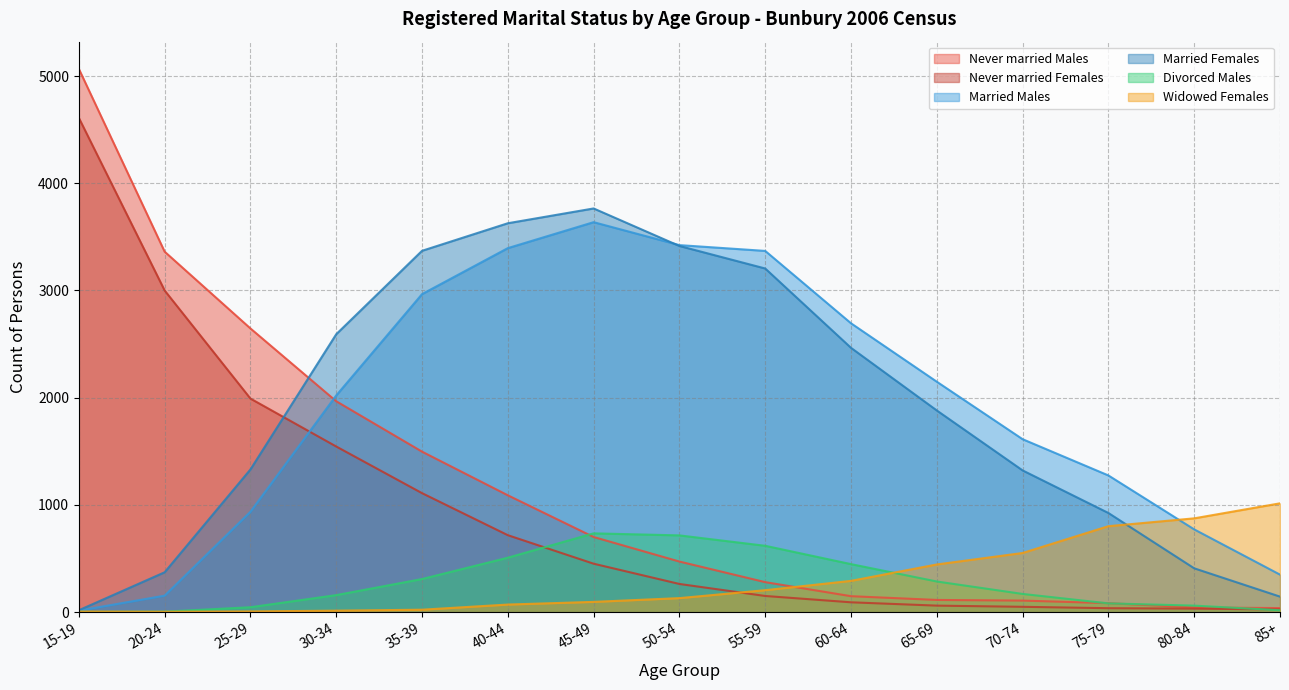

Which series has the widest spread of values?

Never married Males